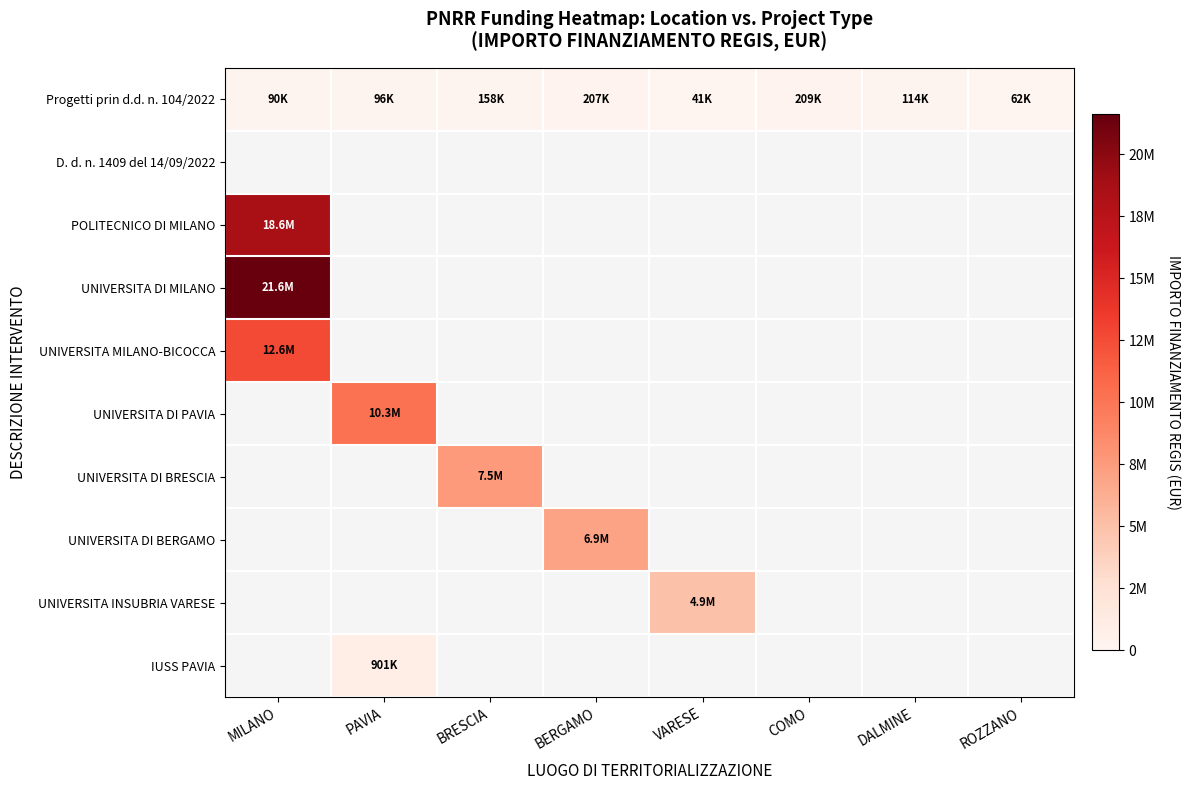

At how many categories does at least one series exceed 10647666?

1